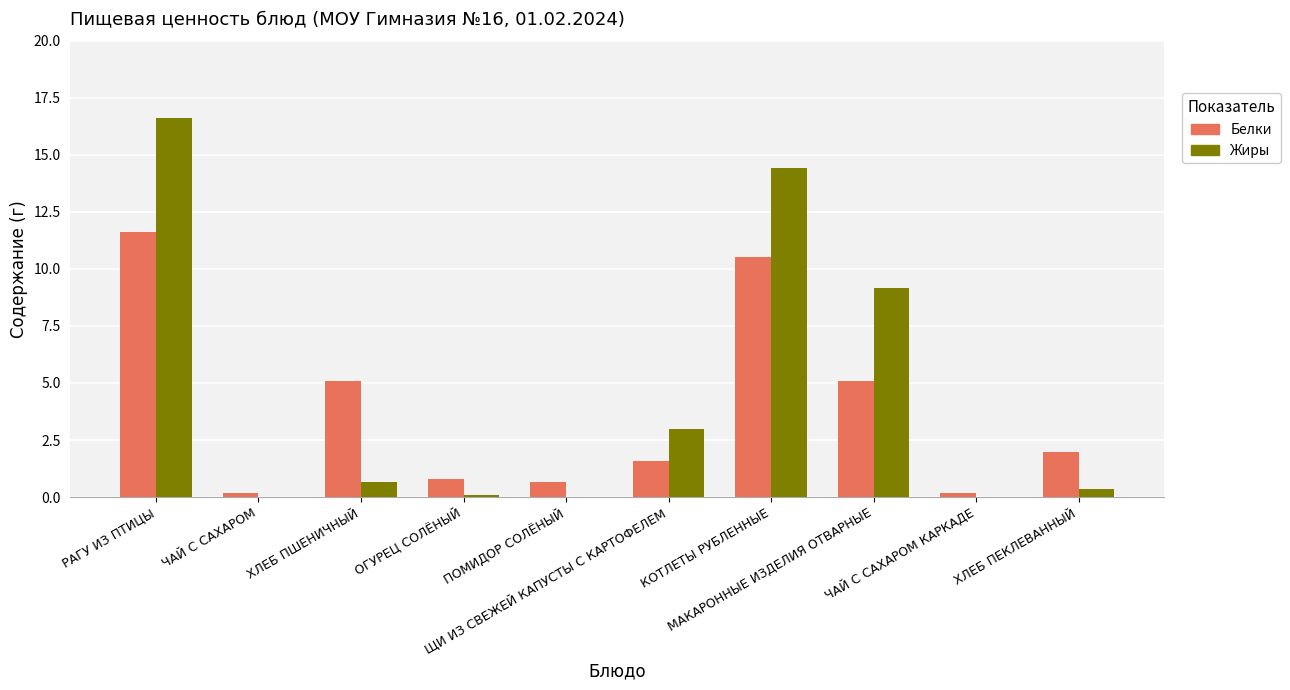

Where is Жиры nearest to the value 8?

МАКАРОННЫЕ ИЗДЕЛИЯ ОТВАРНЫЕ